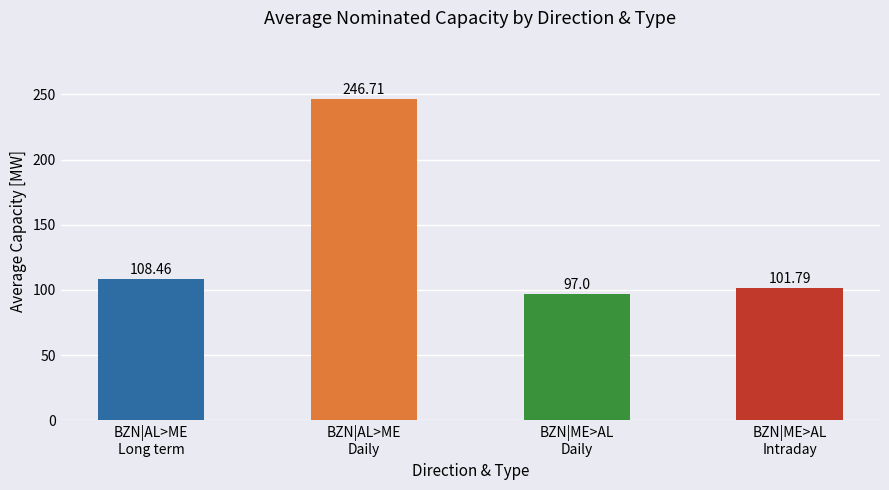

What is the difference between the second highest and second lowest values?

6.7